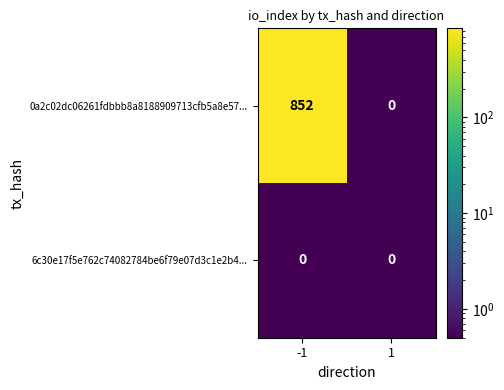

Which series has the largest range (max minus min)?

0a2c02dc06261fdbbb8a8188909713cfb5a8e57...